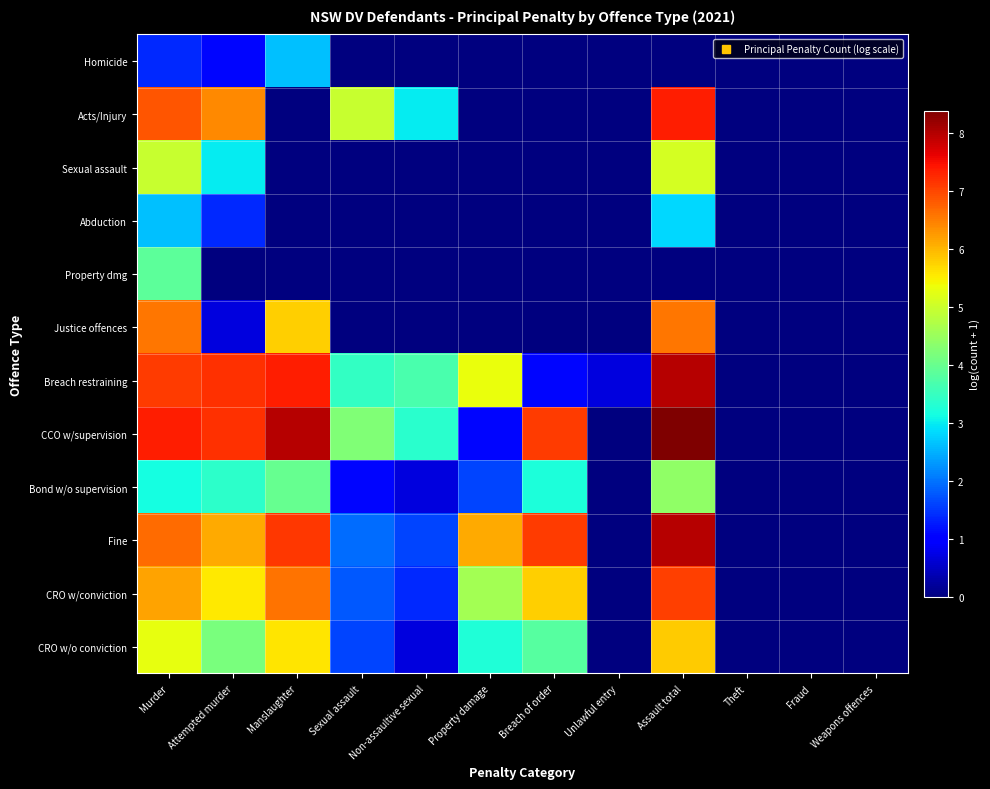

Rank the series by their maximum value, from highest to lowest.

CCO w/supervision, Fine, Breach restraining, Acts/Injury, CRO w/conviction, Justice offences, CRO w/o conviction, Sexual assault, Bond w/o supervision, Property dmg, Abduction, Homicide